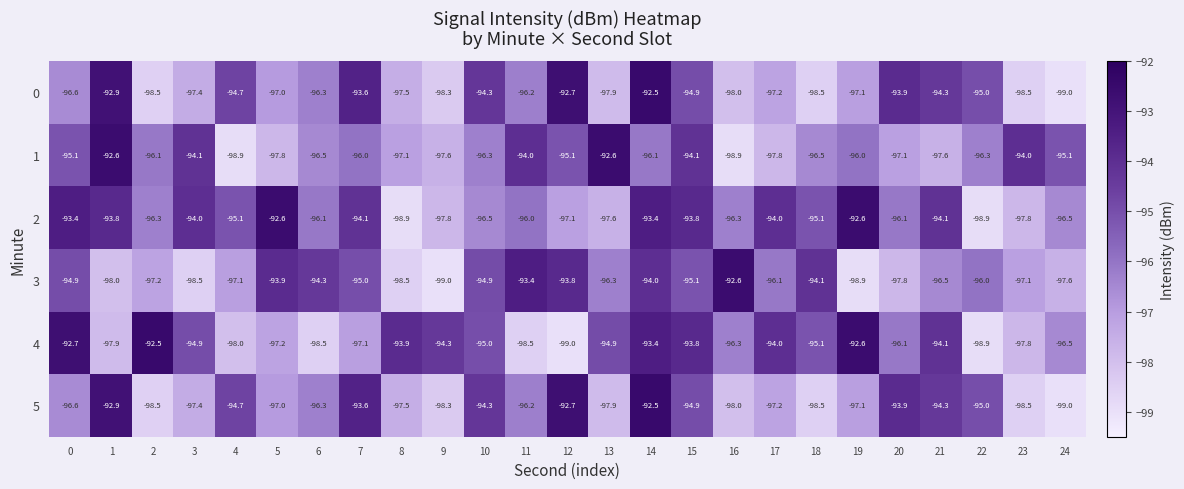

What value does the 3 series have at 10?

-94.9